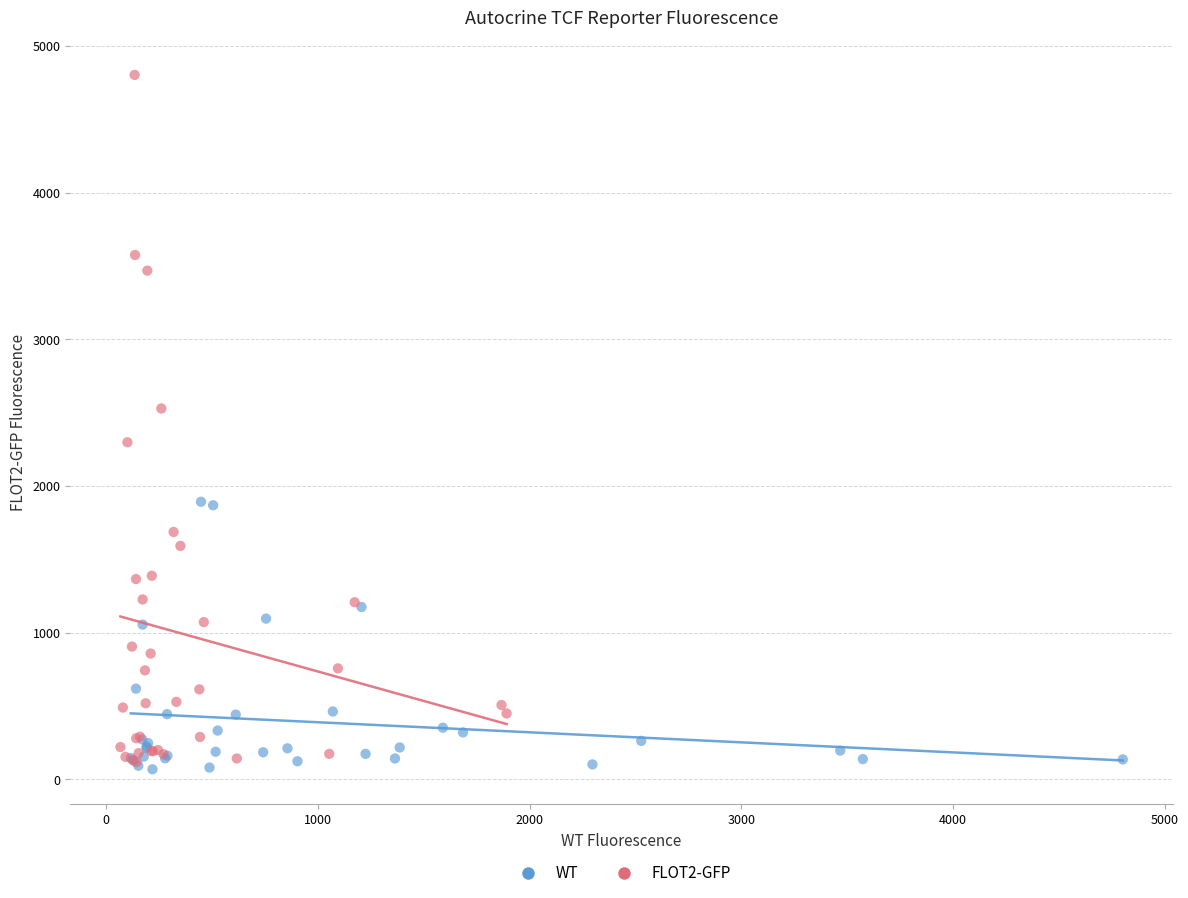

Which series contains the highest Y value?

FLOT2-GFP